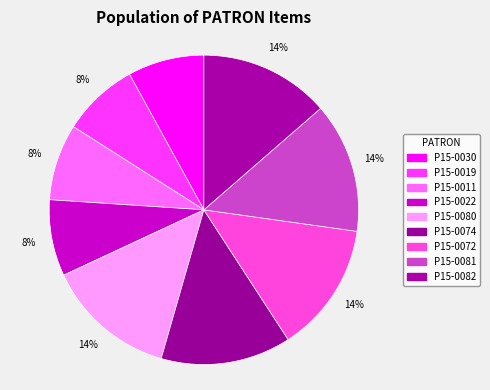

True or false: P15-0080 accounts for 28% of the total.

False